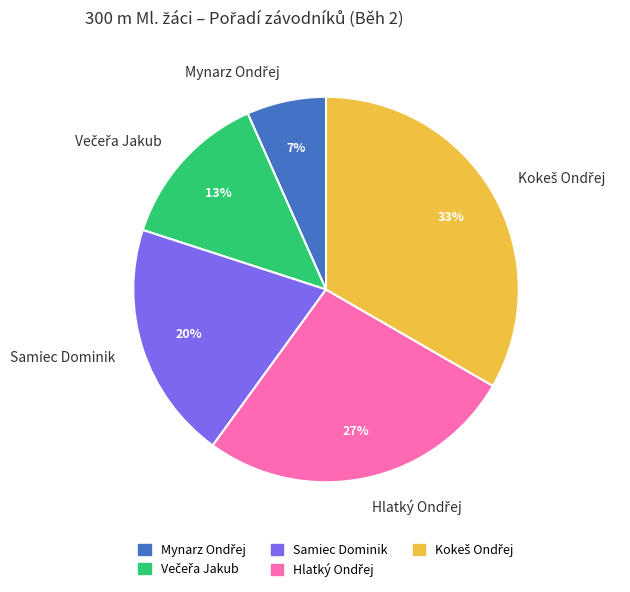

Is there a majority slice in this chart?

No